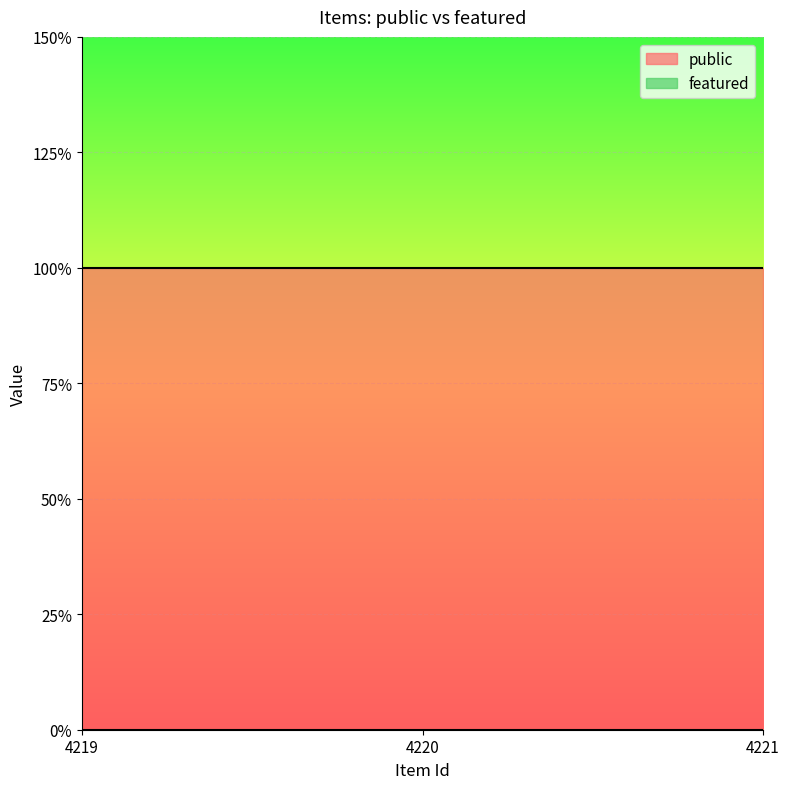

How many lines are shown in the chart?

2